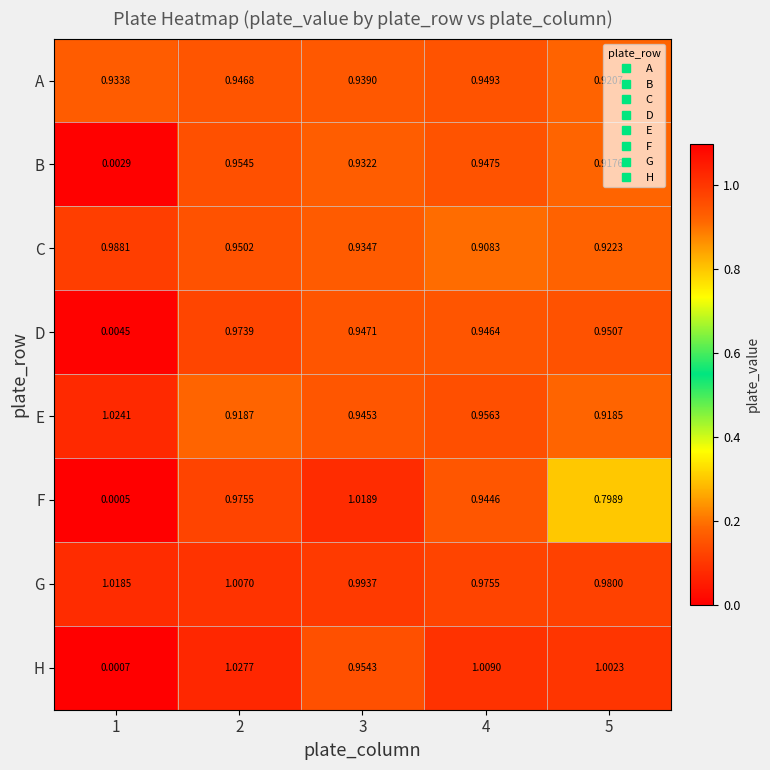

Which series has the largest range (max minus min)?

H